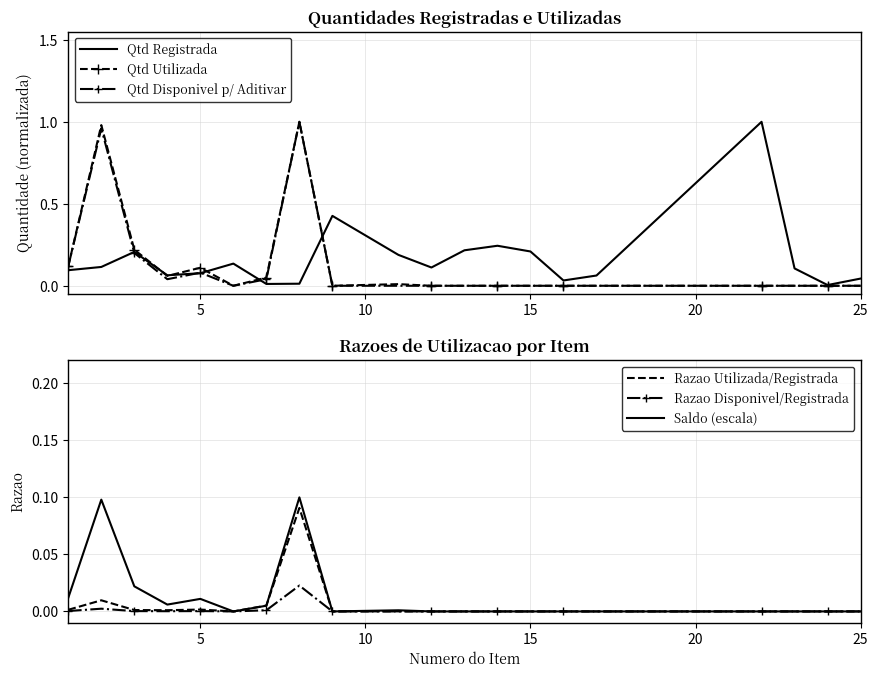

Which series has the largest total across all categories?

Qtd Registrada